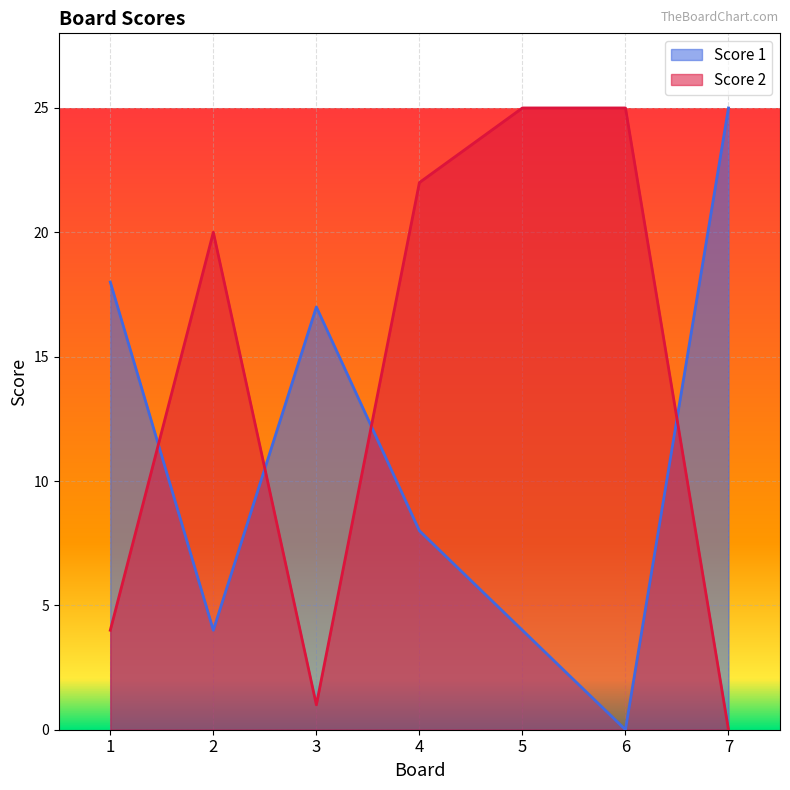

Where does the Score 2 series first go above 20?

4